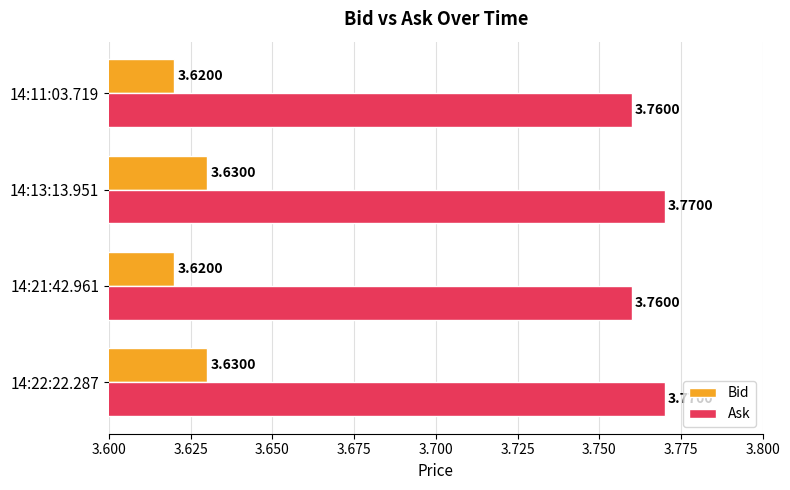

Rank the series at 14:11:03.719 from highest to lowest value.

Ask, Bid